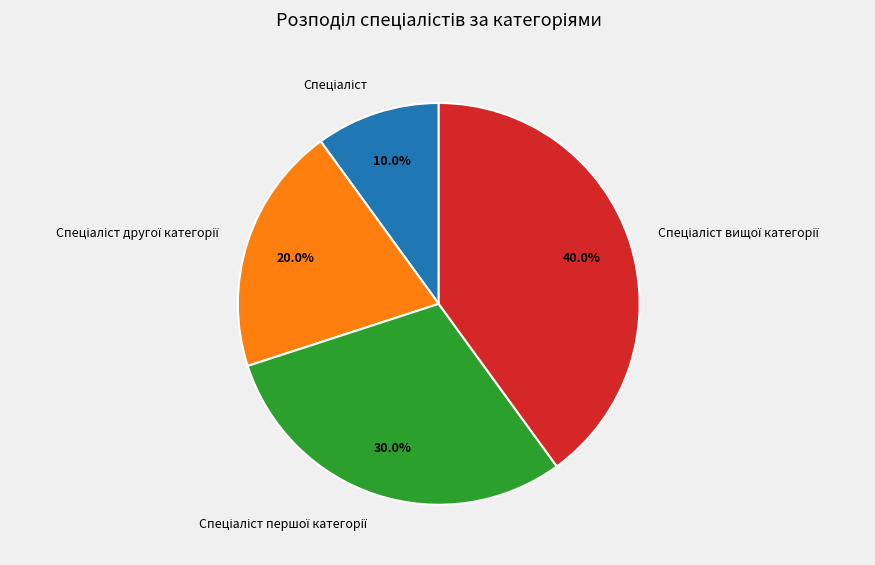

Does any single category account for the majority?

No